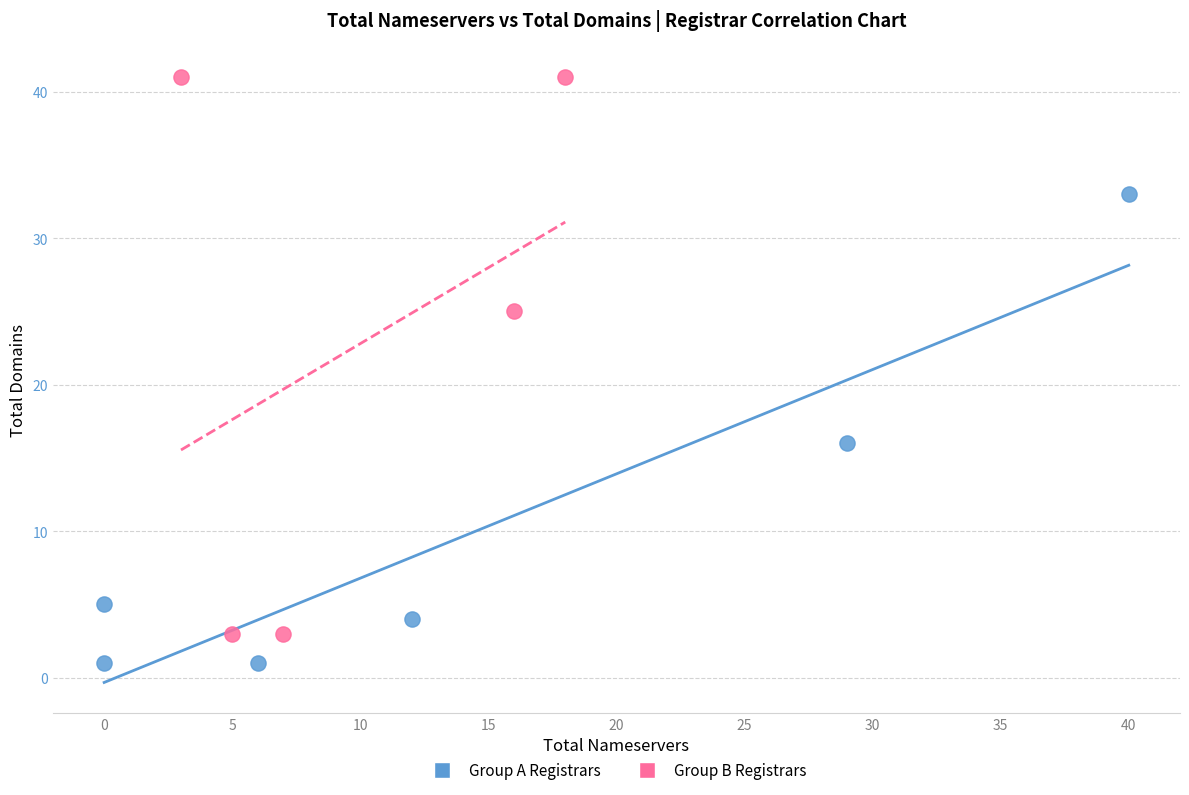

What are all the series names shown in the legend?

Group A Registrars, Group B Registrars